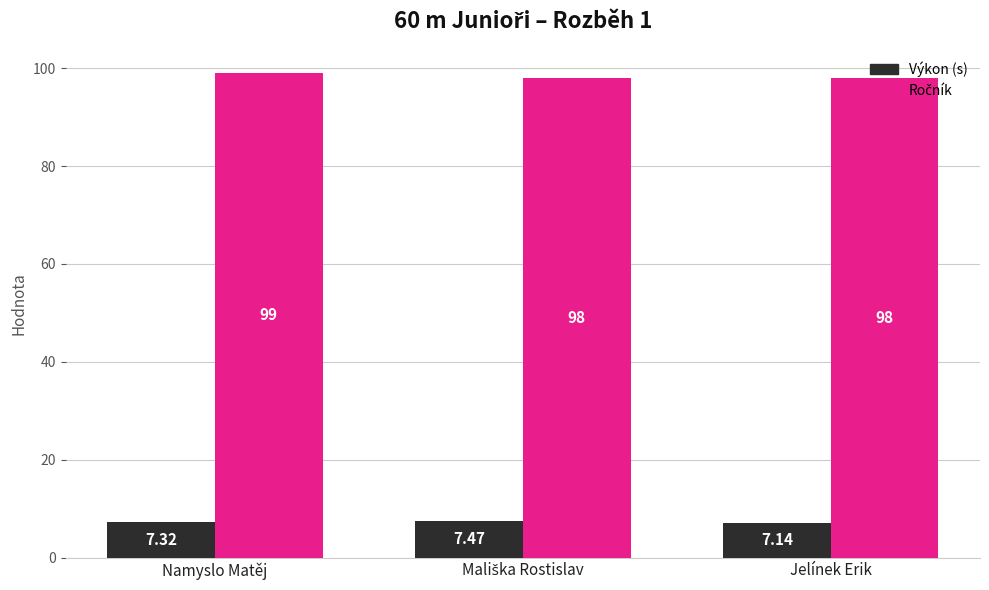

At which label is Výkon (s) closest to 7?

Jelínek Erik